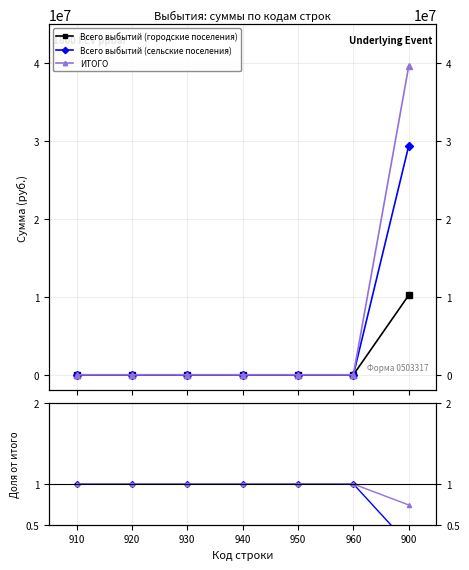

True or false: ИТОГО has a value of 0.0 at 940.

True